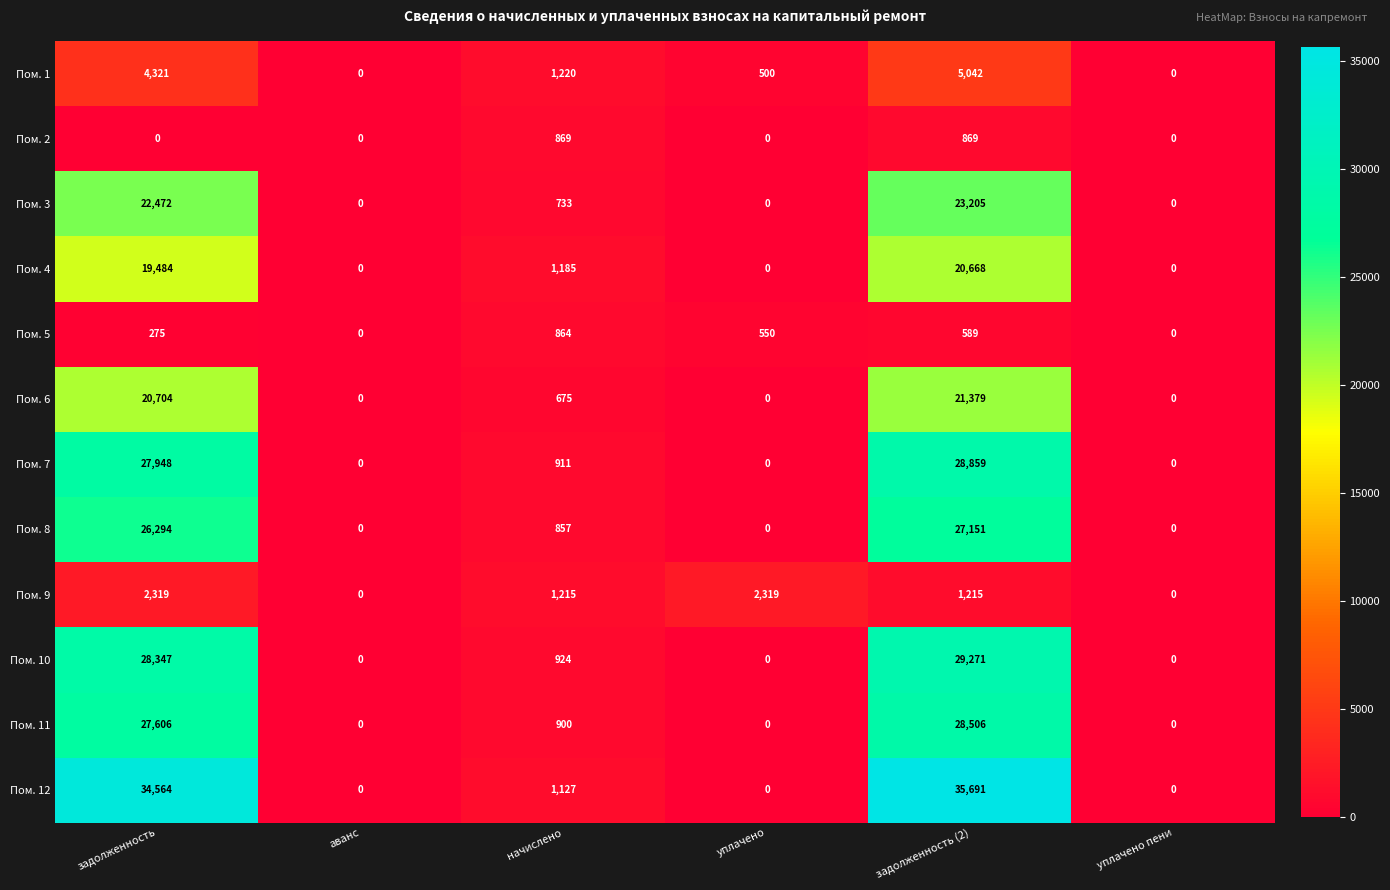

How many data points in Пом. 12 are less than 1127?

3